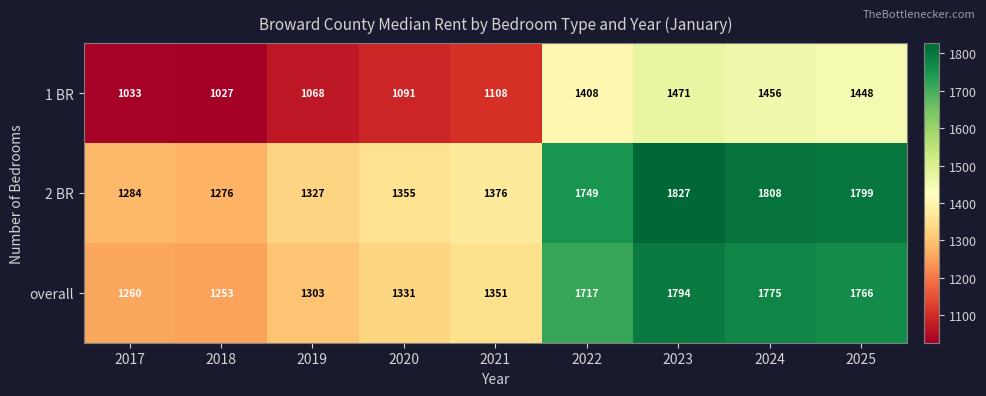

Reading left to right, transcribe all the data shown in this chart.

1 BR: 2017=1033	2018=1027	2019=1068	2020=1091	2021=1108	2022=1408	2023=1471	2024=1456	2025=1448
2 BR: 2017=1284	2018=1276	2019=1327	2020=1355	2021=1376	2022=1749	2023=1827	2024=1808	2025=1799
overall: 2017=1260	2018=1253	2019=1303	2020=1331	2021=1351	2022=1717	2023=1794	2024=1775	2025=1766